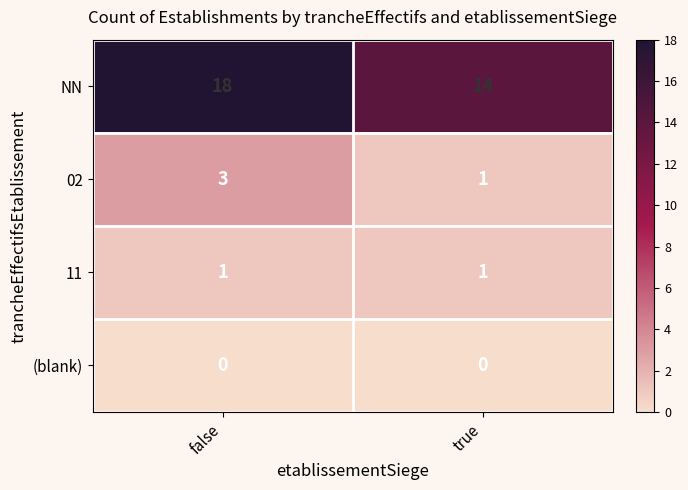

The 11 series shows 2 at true. True or false?

False